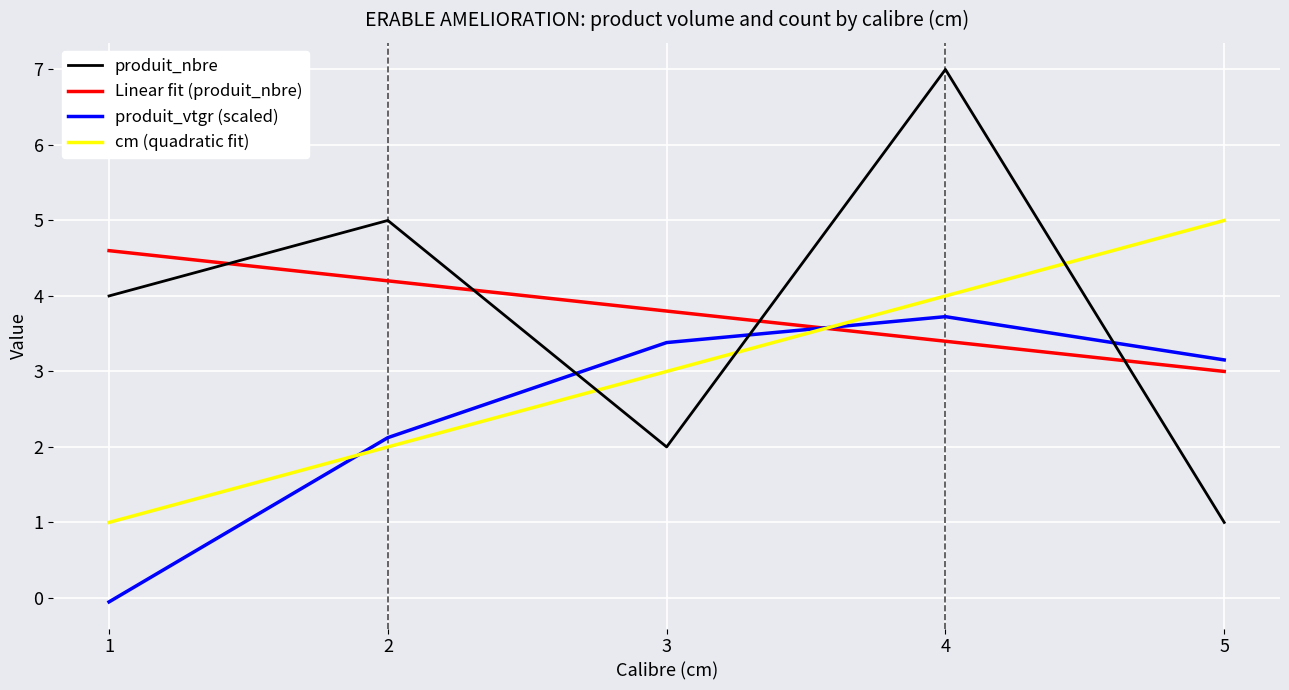

Reading left to right, extract all data points from this chart.

produit_nbre: 4.0	5.0	2.0	7.0	1.0
Linear fit (produit_nbre): 4.6	4.2	3.8	3.4	3.0
produit_vtgr (scaled): -0.1	2.1	3.4	3.7	3.2
cm (quadratic fit): 1.0	2.0	3.0	4.0	5.0